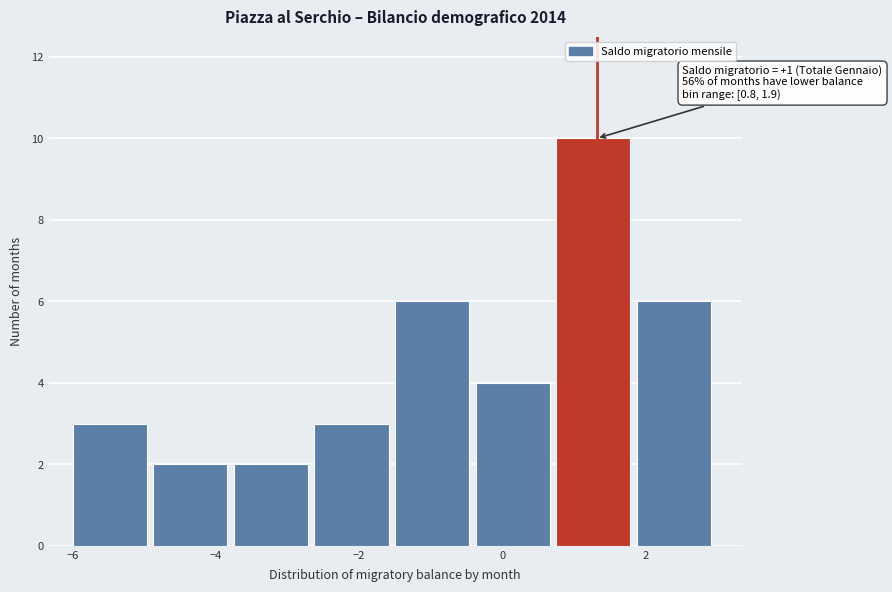

Over which range of the x-axis is the bar tallest?

0.8 to 1.8